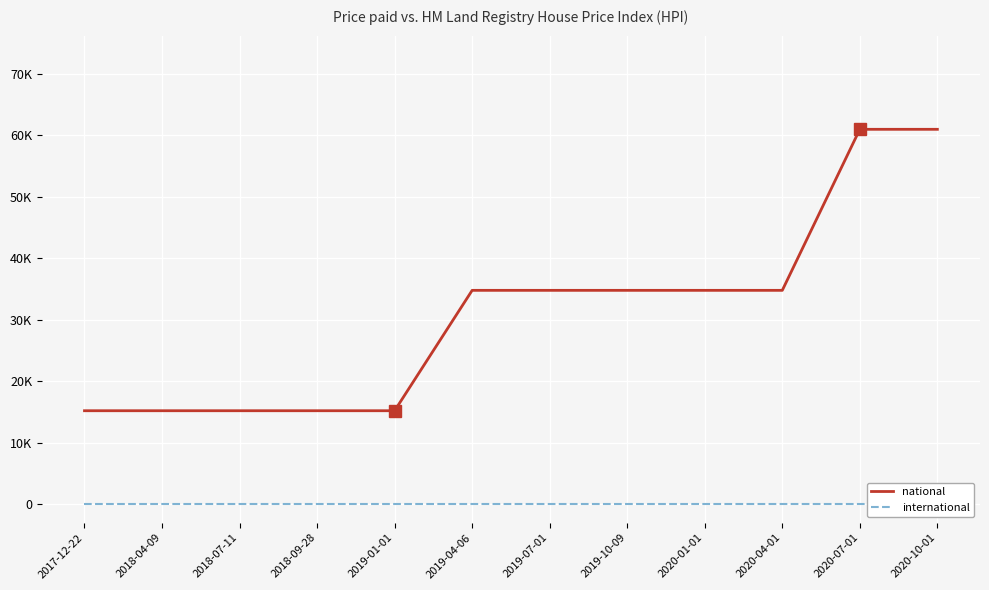

Count the national values in the range 15169 to 34749.

10